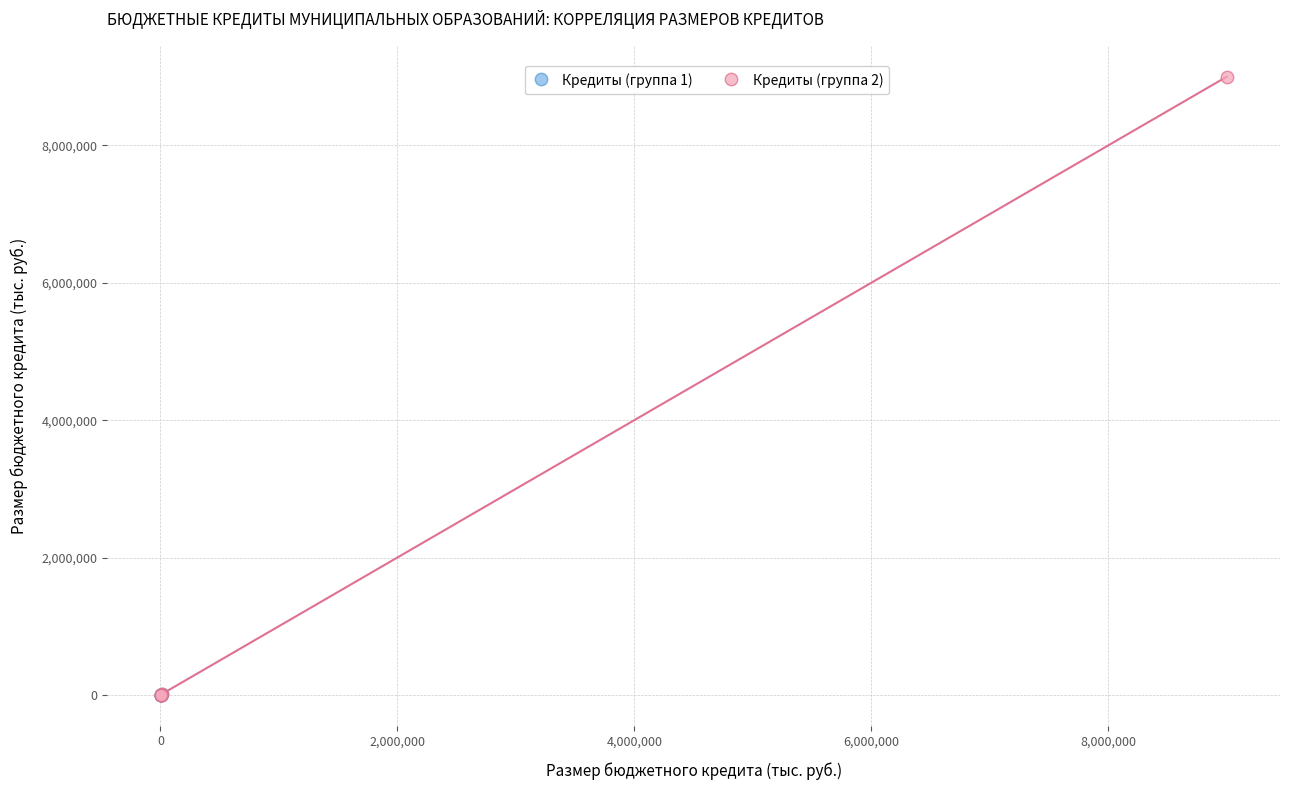

What are all the series names shown in the legend?

Кредиты (группа 1), Кредиты (группа 2)